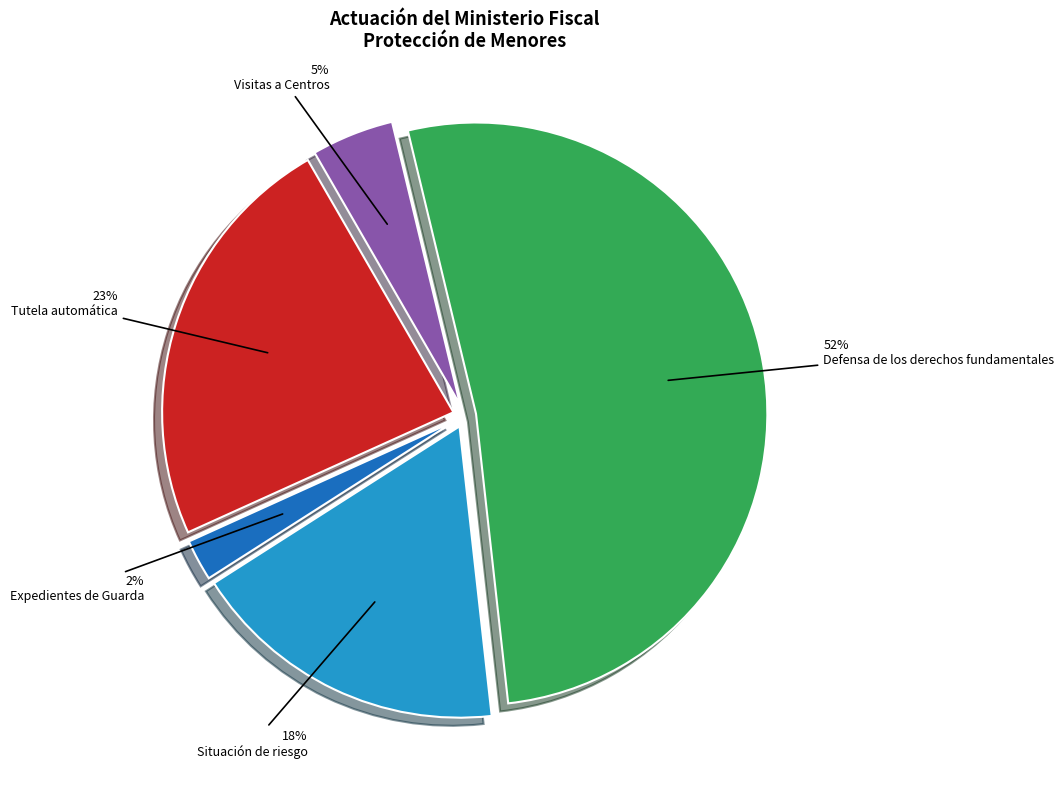

Does any single category account for the majority?

Yes